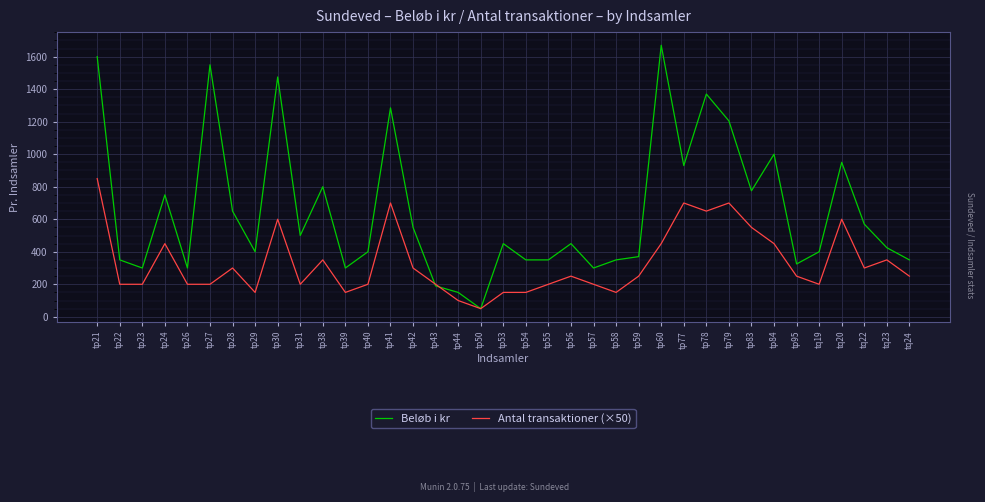

Reading left to right, transcribe all the data shown in this chart.

Beløb i kr: 1600	350	300	750	300	1550	650	400	1475	500	800	300	400	1285	550	190	150	50	450	350	350	450	300	350	370	1670	930	1370	1205	775	1000	325	400	950	570	425	350
Antal transaktioner (×50): 850	200	200	450	200	200	300	150	600	200	350	150	200	700	300	200	100	50	150	150	200	250	200	150	250	450	700	650	700	550	450	250	200	600	300	350	250